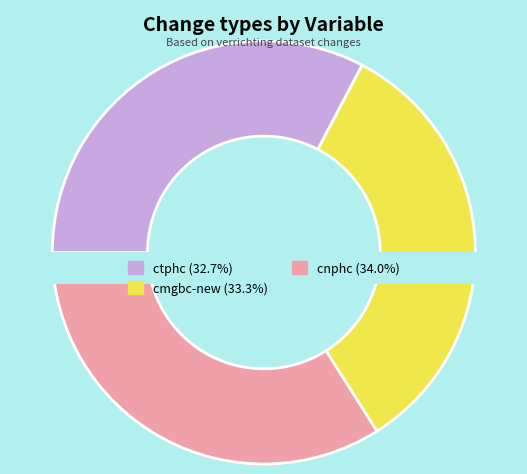

What percentage do cmgbc-new and ctphc together represent?

66.0%